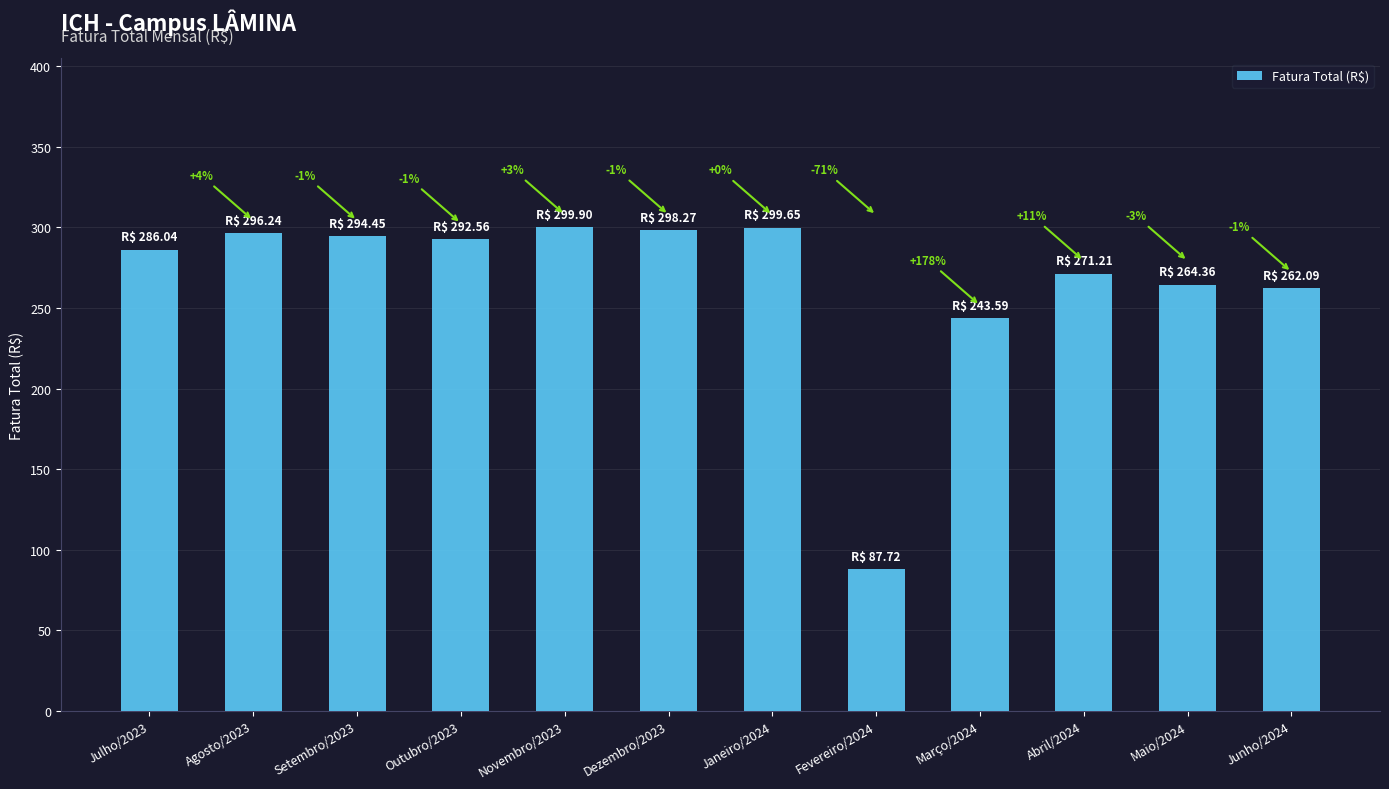

Reading left to right, extract all data points from this chart.

Julho/2023=286.0	Agosto/2023=296.2	Setembro/2023=294.4	Outubro/2023=292.6	Novembro/2023=299.9	Dezembro/2023=298.3	Janeiro/2024=299.6	Fevereiro/2024=87.7	Março/2024=243.6	Abril/2024=271.2	Maio/2024=264.4	Junho/2024=262.1